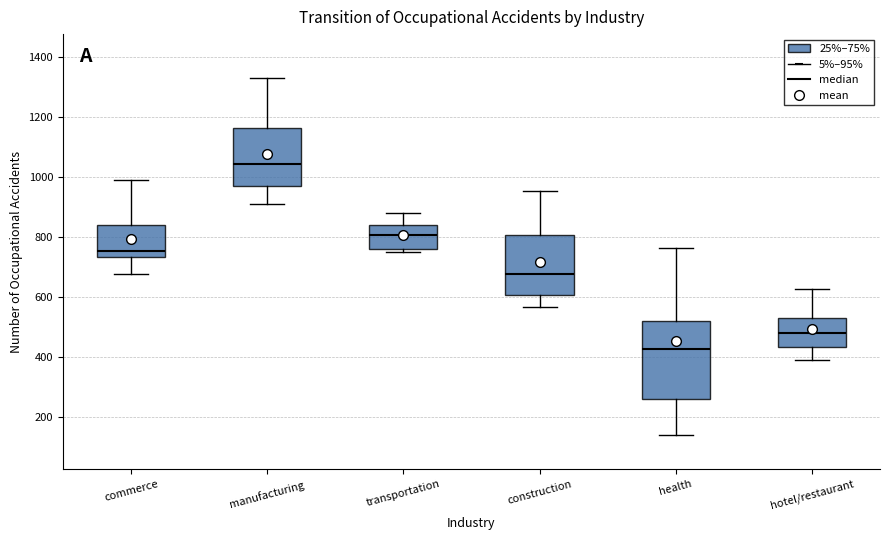

Which box has the highest median line?

manufacturing